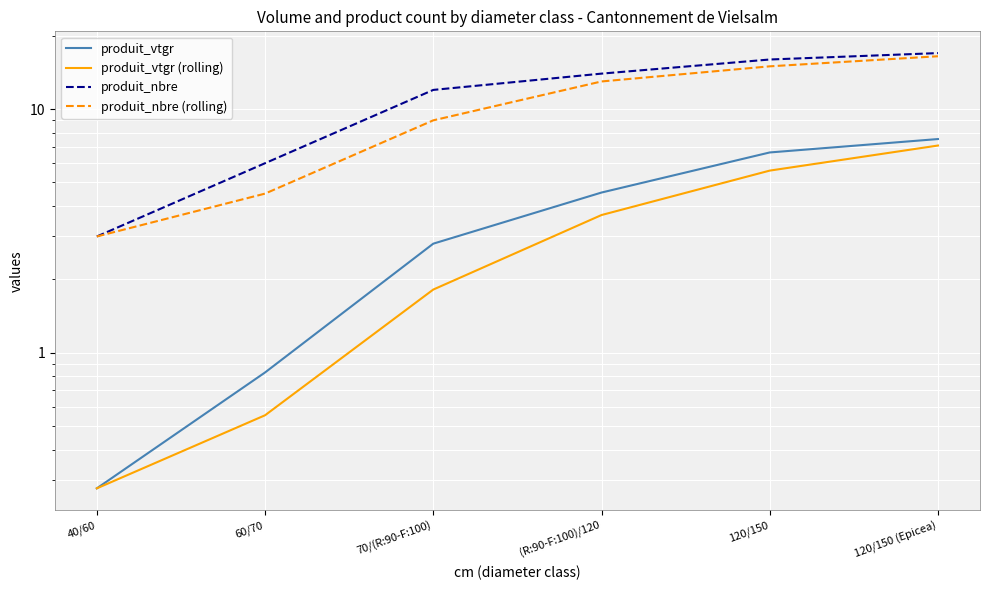

What is the sum of the produit_vtgr (rolling) values at 120/150 (Epicea) and 40/60?

7.4